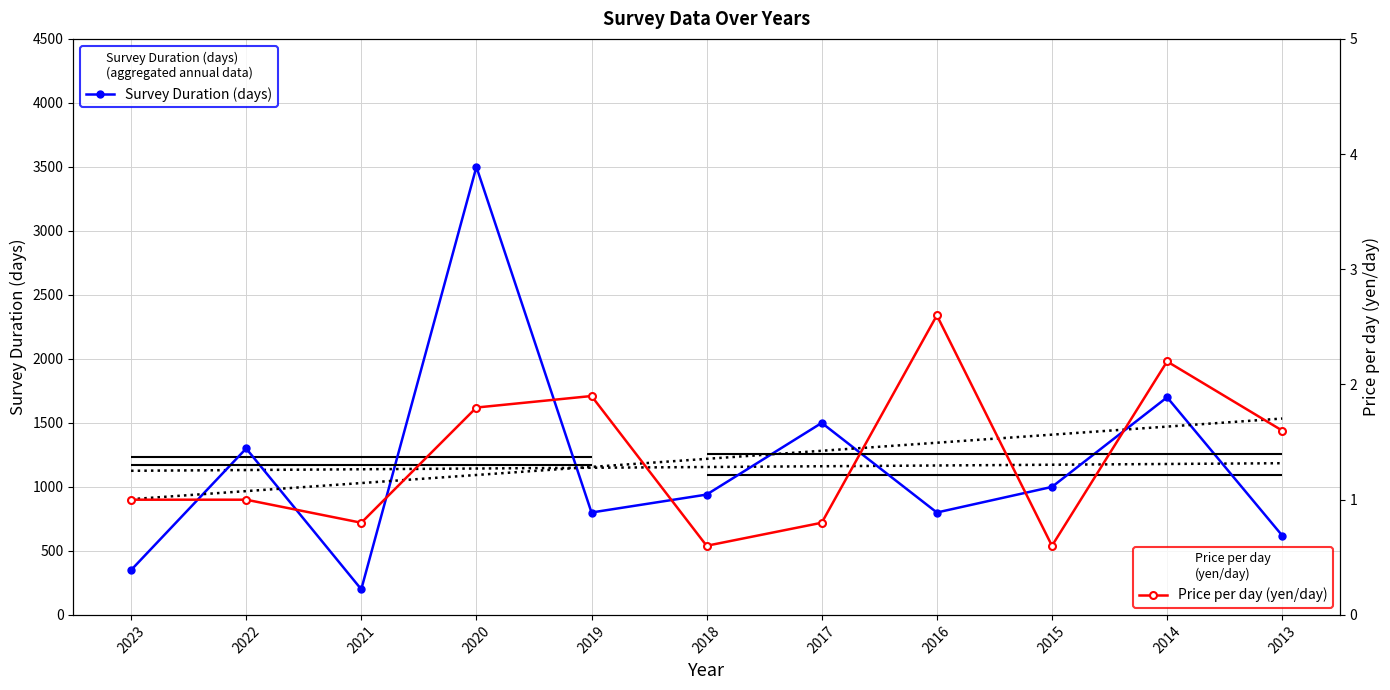

At which category does Survey Duration (days) reach its first local valley?

2021